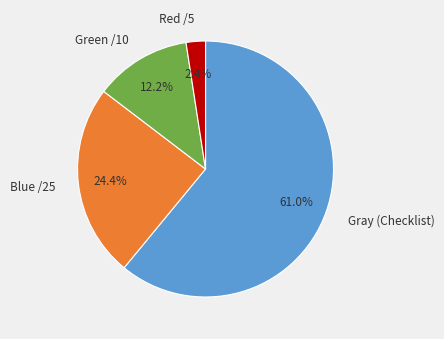

Is it true that Green is 12% of the pie?

True